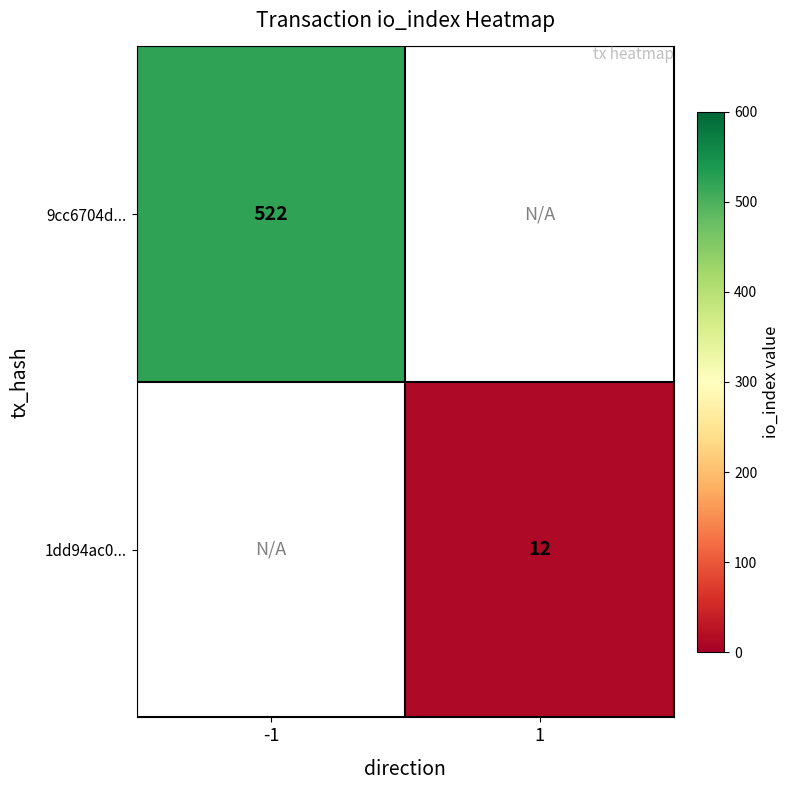

Which has a higher value, 1 or -1?

-1